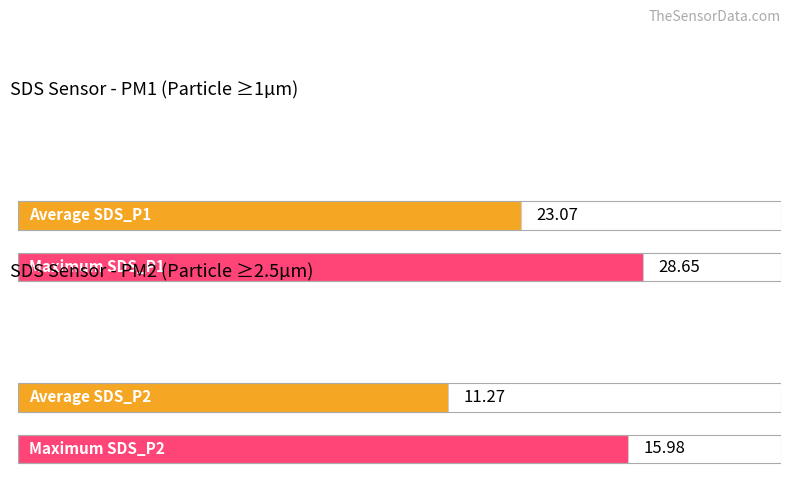

Rank the series by their maximum value, from lowest to highest.

SDS_P2, SDS_P1